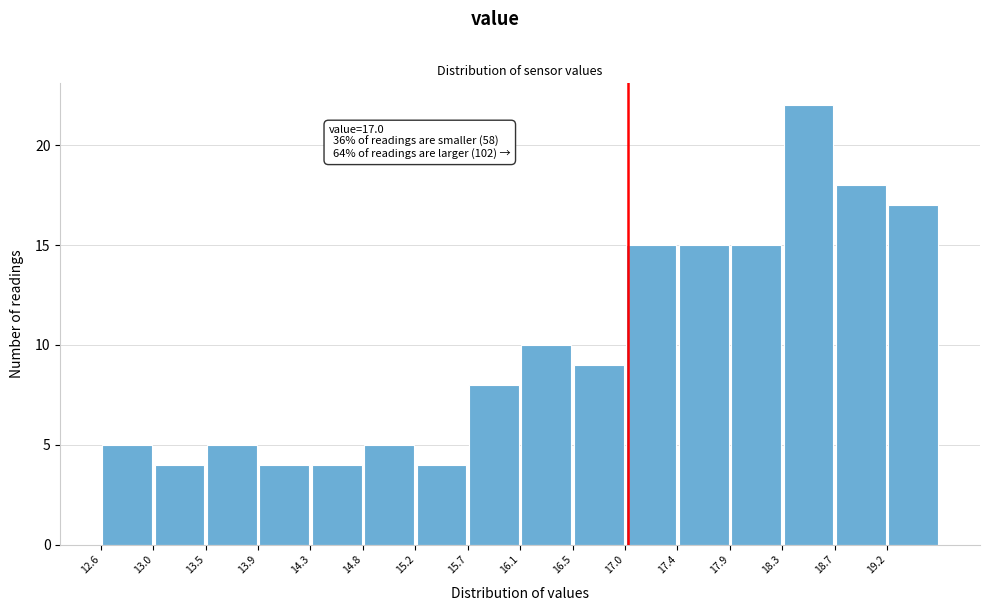

Over which range of the x-axis is the bar tallest?

18.30 to 18.75